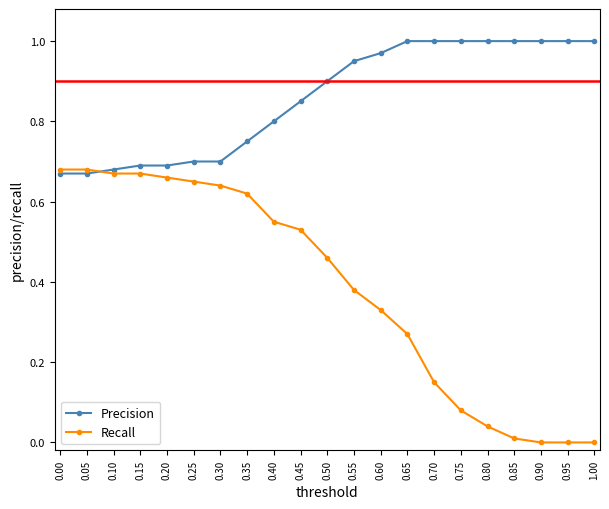

Which series has the largest range (max minus min)?

Recall